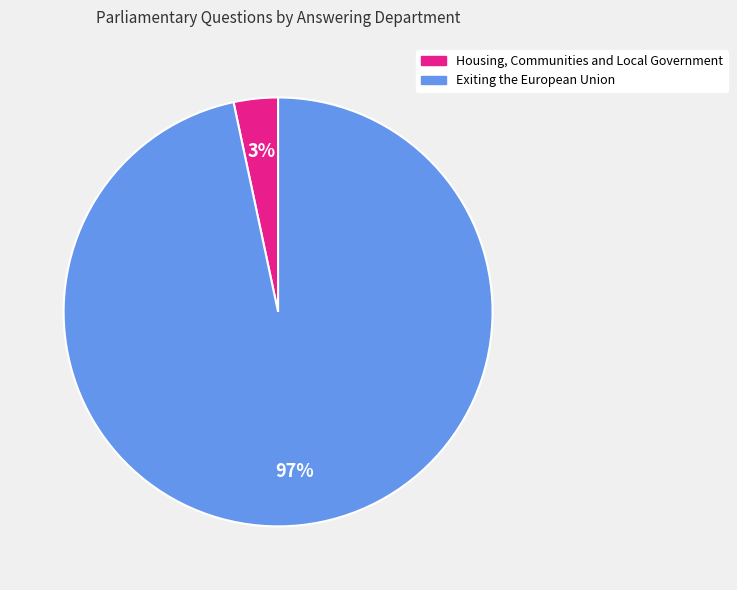

Which has a higher value, Exiting the European Union or Housing, Communities and Local Government?

Exiting the European Union